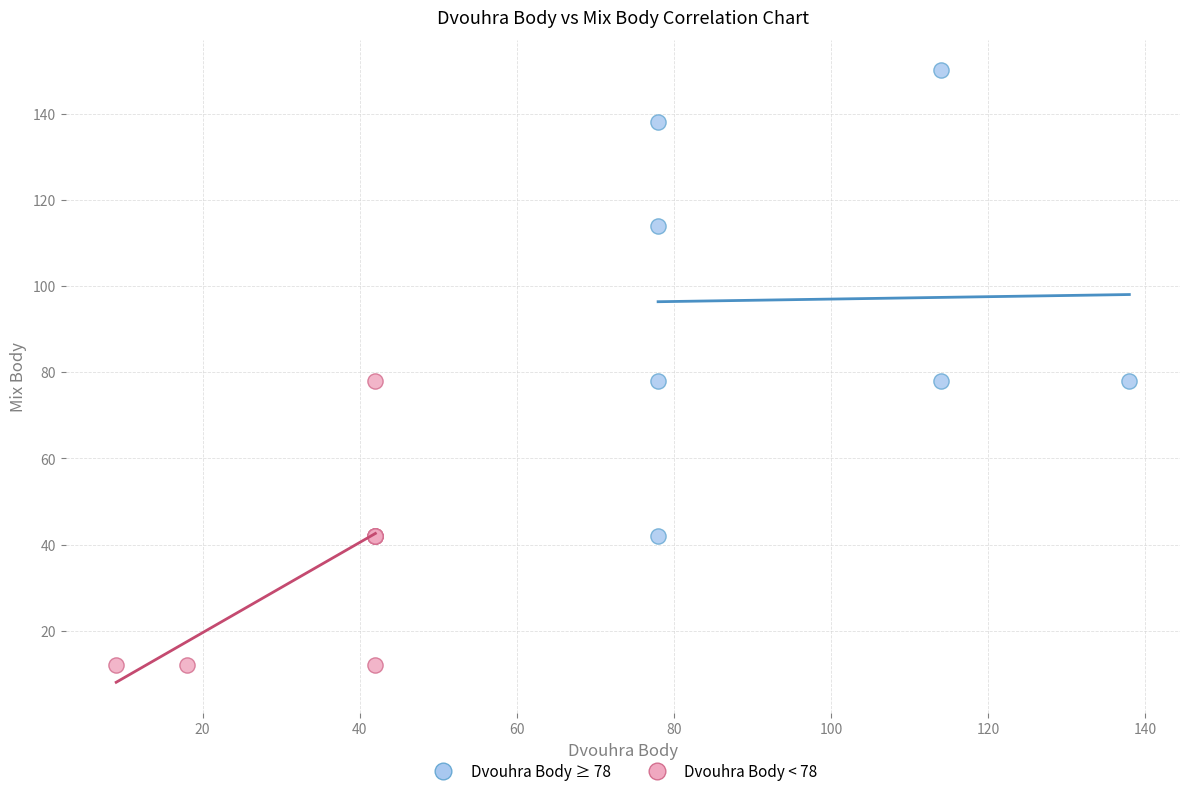

Which series reaches the maximum Y coordinate?

Dvouhra Body ≥ 78